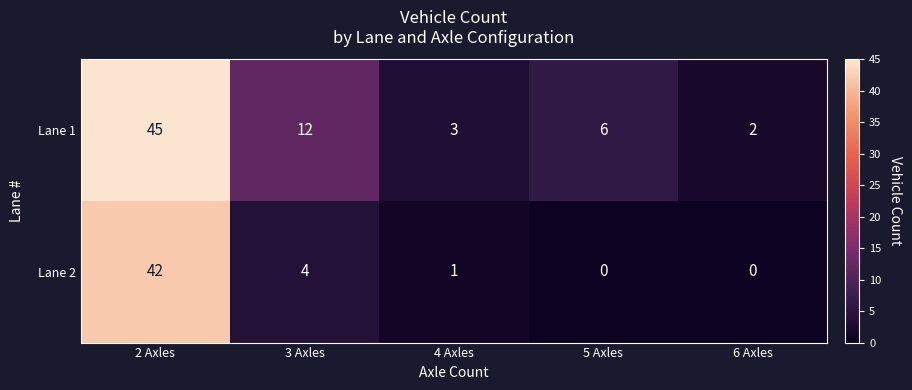

List the series in order of their peak value, highest first.

Lane 1, Lane 2